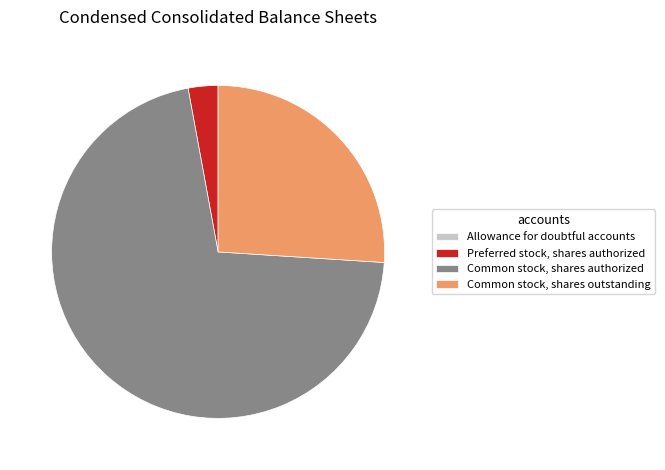

Does any single category account for the majority?

Yes